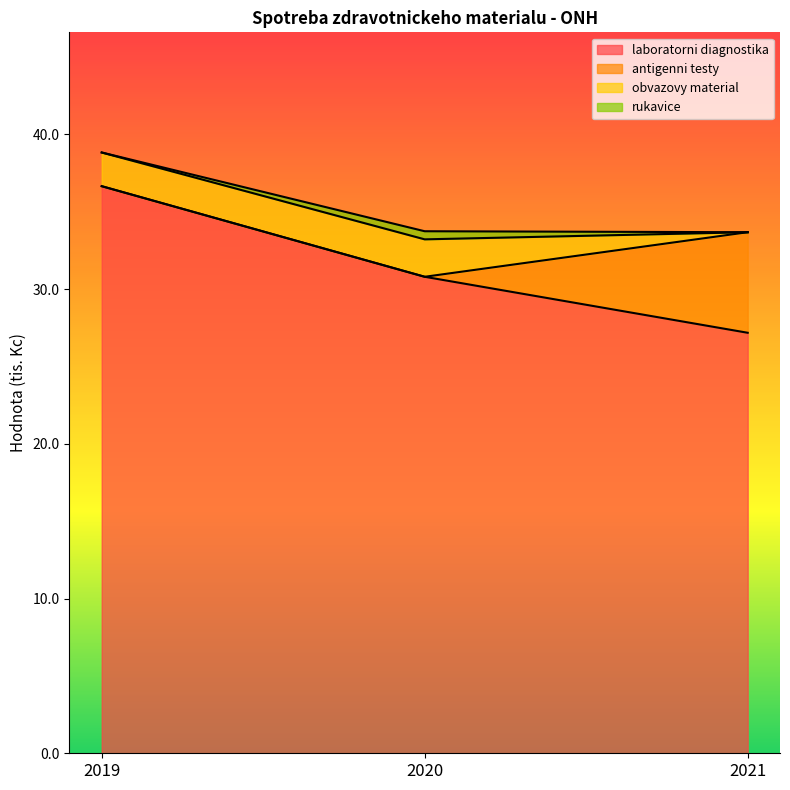

Does the chart have visible grid lines?

No